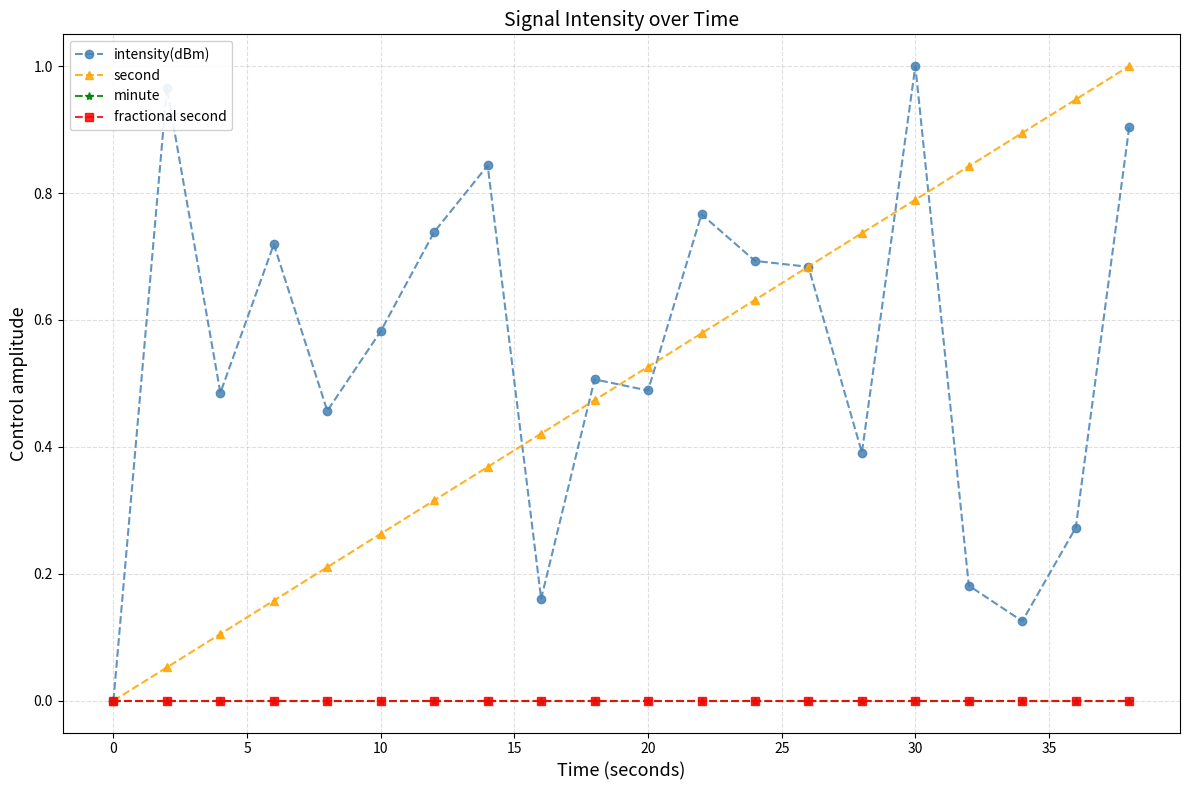

True or false: second and fractional second intersect in this chart.

False